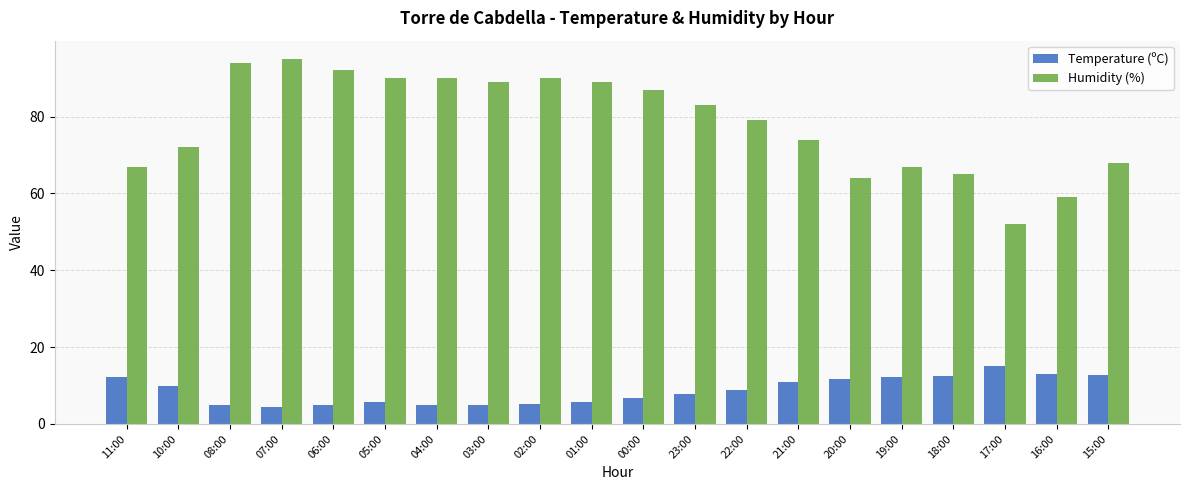

The Temperature (ºC) series shows 1.0 at 03:00. True or false?

False